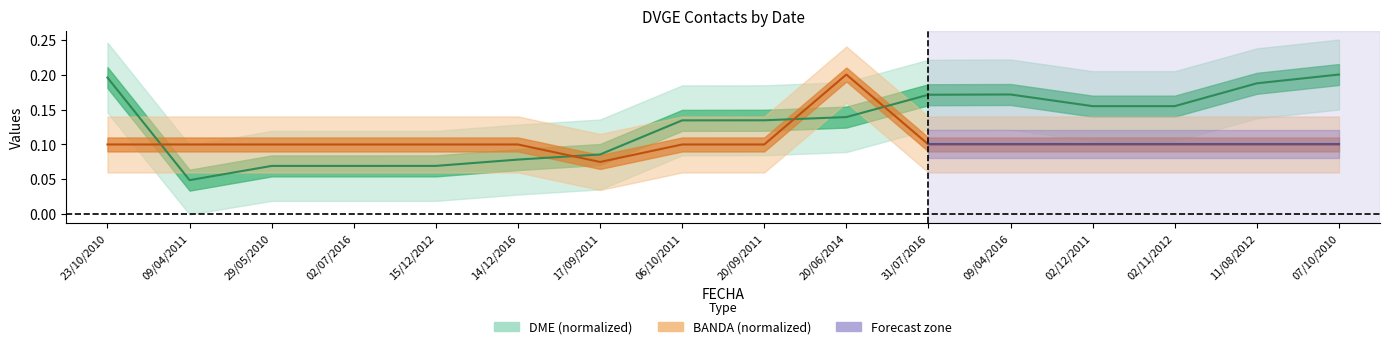

Which series has the widest spread of values?

DME